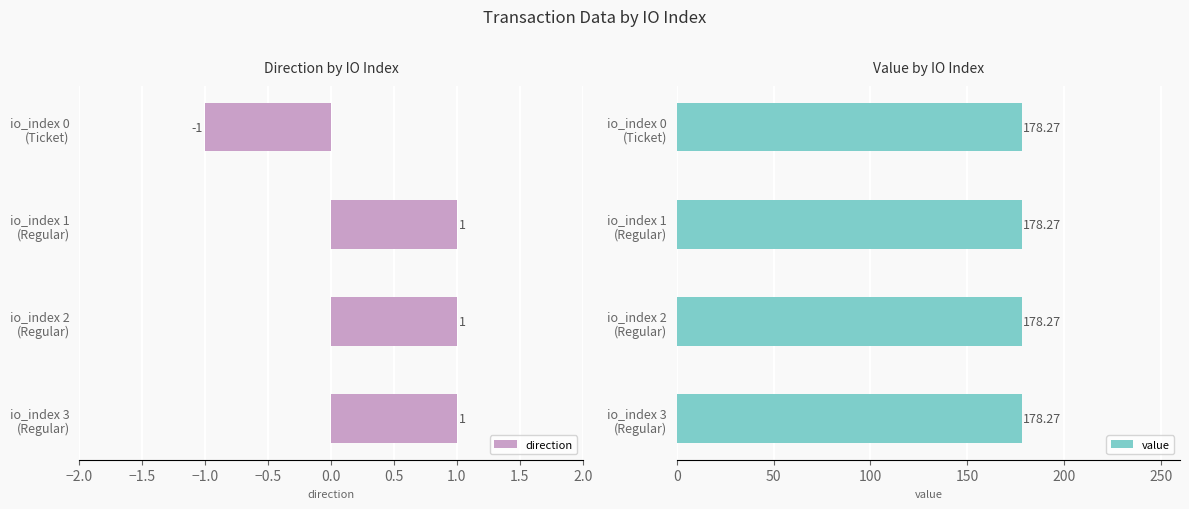

At how many categories does at least one series exceed 0?

4